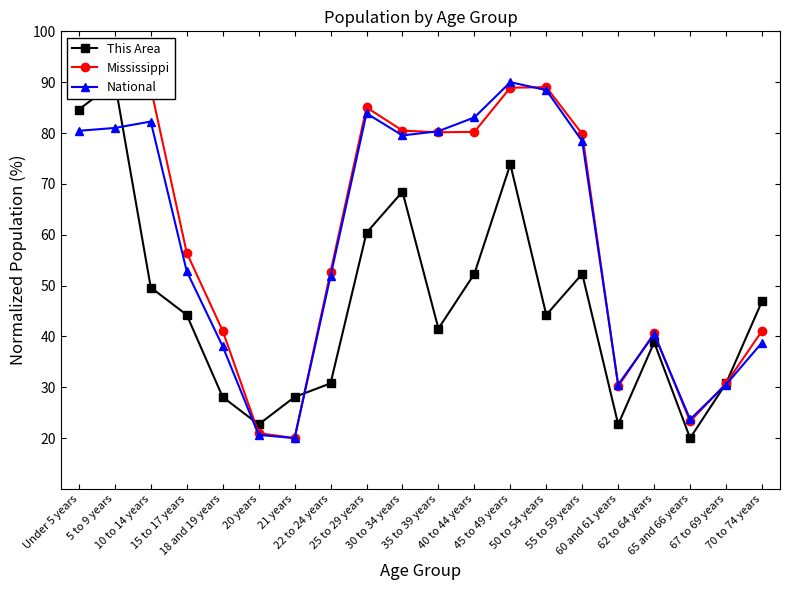

Which category has the lowest value in the This Area series?

65 and 66 years